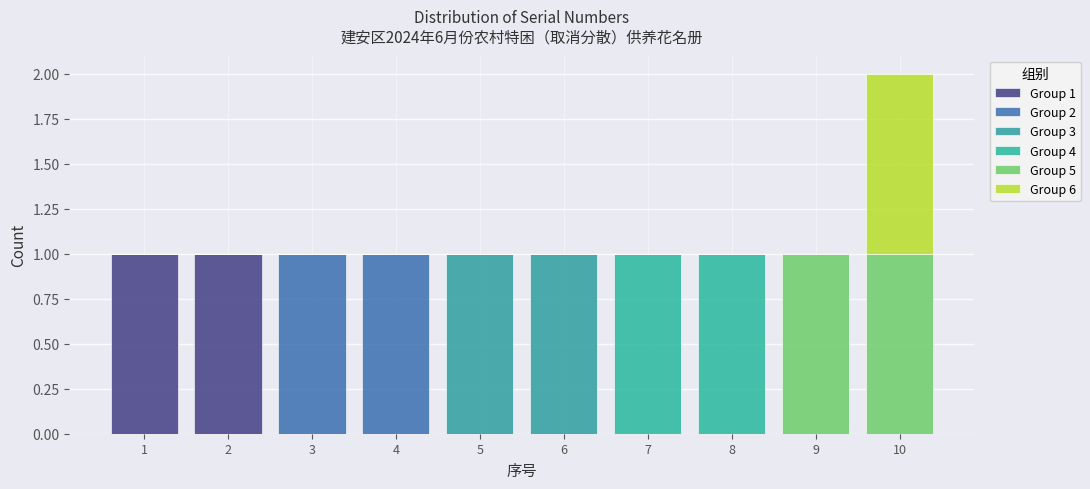

Which range on the x-axis has the tallest stacked bar (by total height)?

9.5 to 10.5